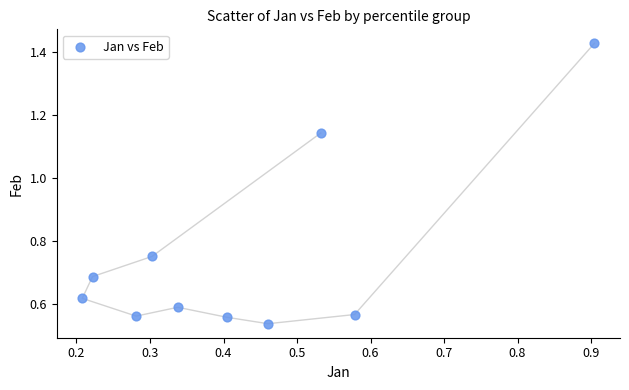

What is the range of Y values (max minus min)?

0.9